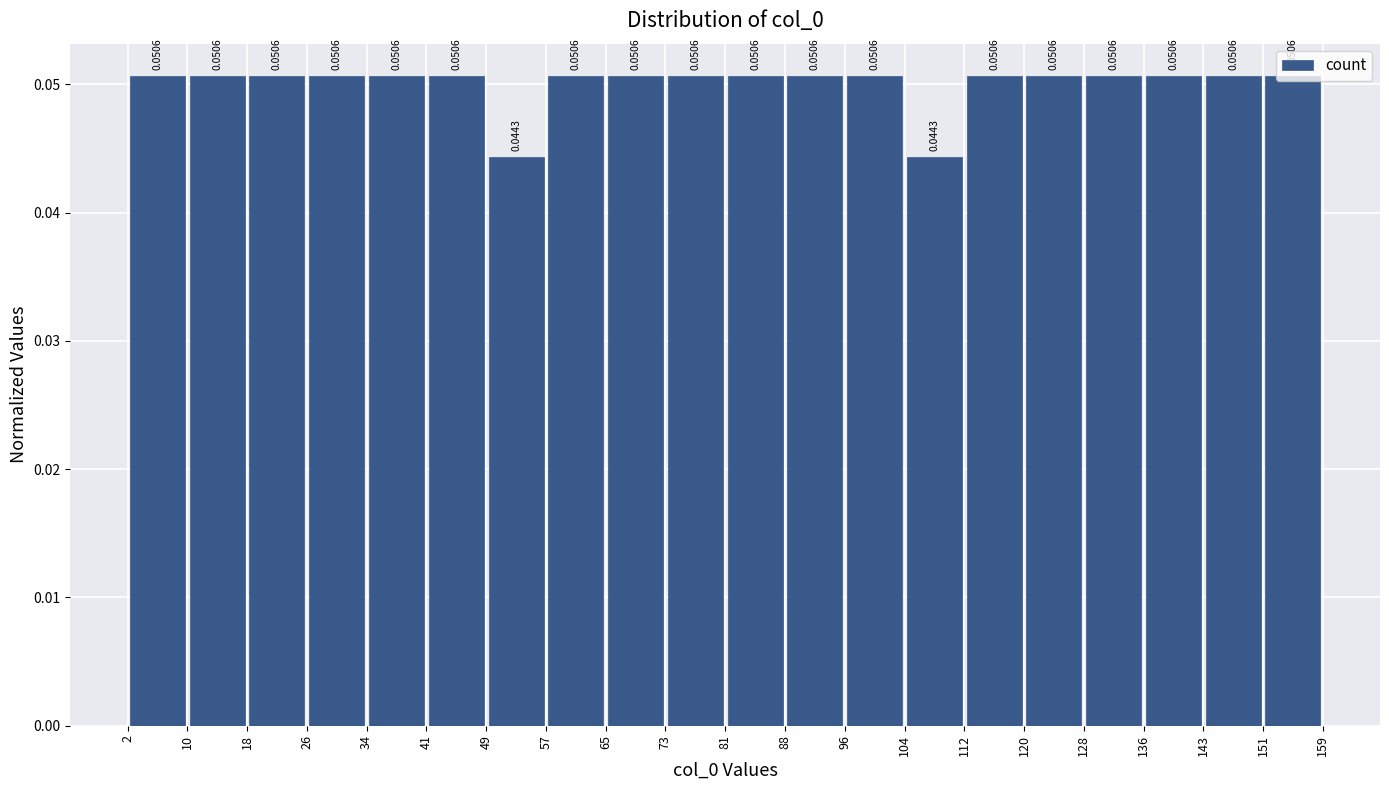

Reading left to right, list every bar in this chart as the range it spans on the x-axis followed by its height.

2 to 10: 0.0506
10 to 18: 0.0506
18 to 26: 0.0506
26 to 34: 0.0506
34 to 41: 0.0506
41 to 49: 0.0506
49 to 57: 0.0443
57 to 65: 0.0506
65 to 73: 0.0506
73 to 81: 0.0506
81 to 88: 0.0506
88 to 96: 0.0506
96 to 104: 0.0506
104 to 112: 0.0443
112 to 120: 0.0506
120 to 128: 0.0506
128 to 136: 0.0506
136 to 143: 0.0506
143 to 151: 0.0506
151 to 159: 0.0506